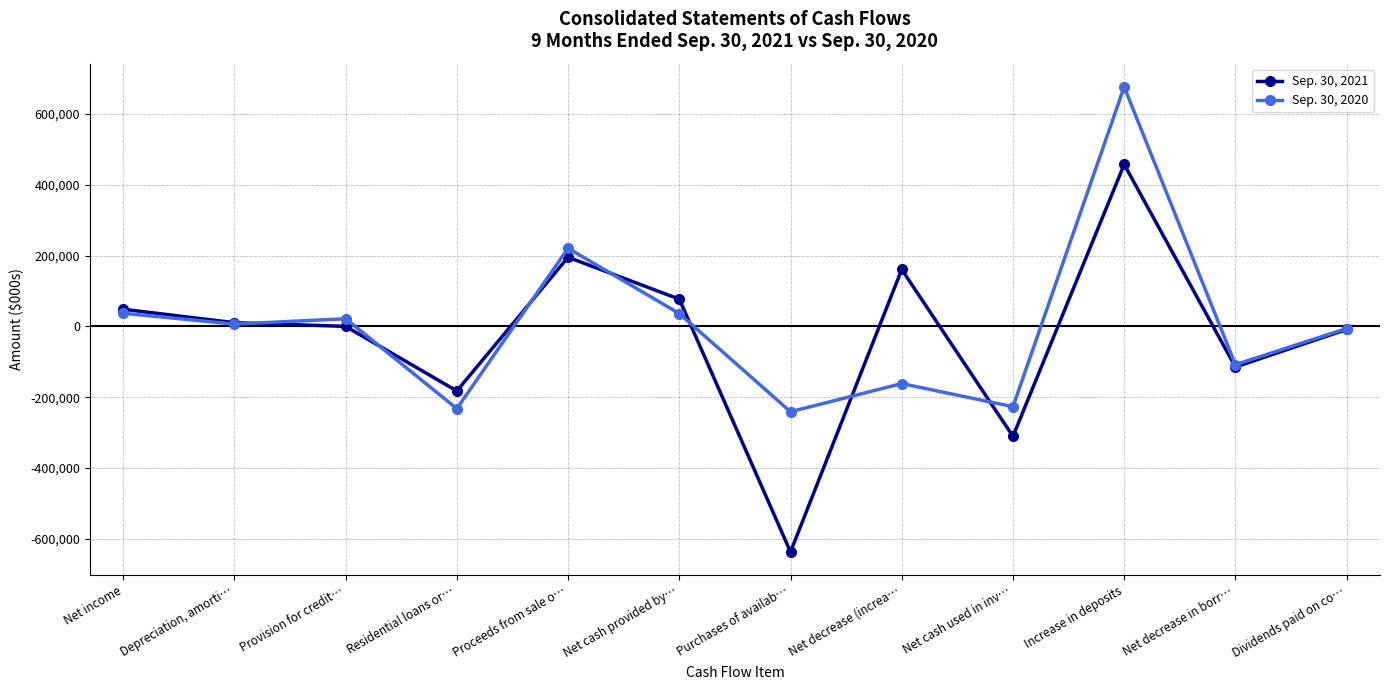

True or false: Sep. 30, 2020 has more than 1 points higher than both neighbors.

True